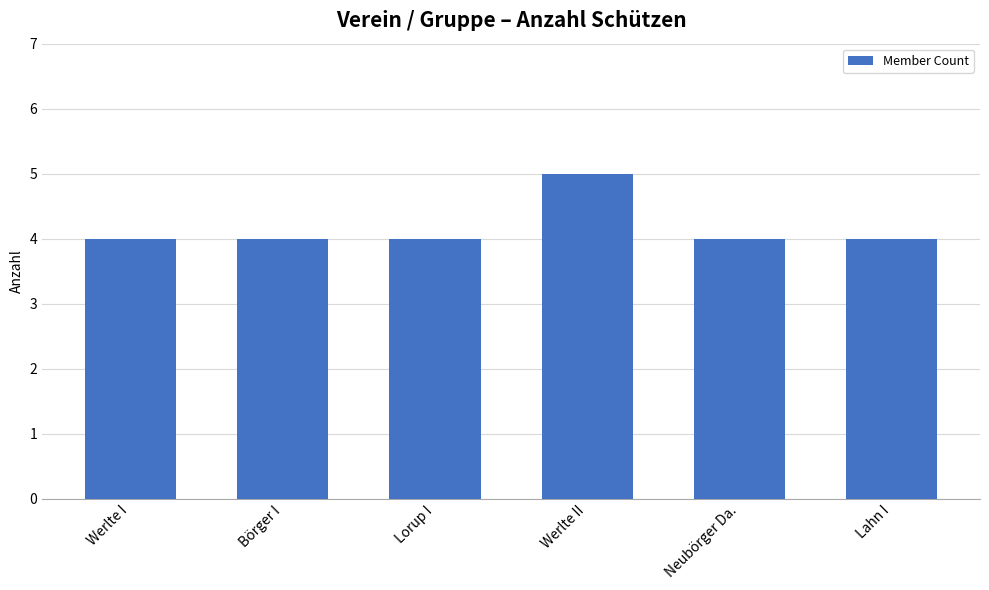

What is the average value?

4